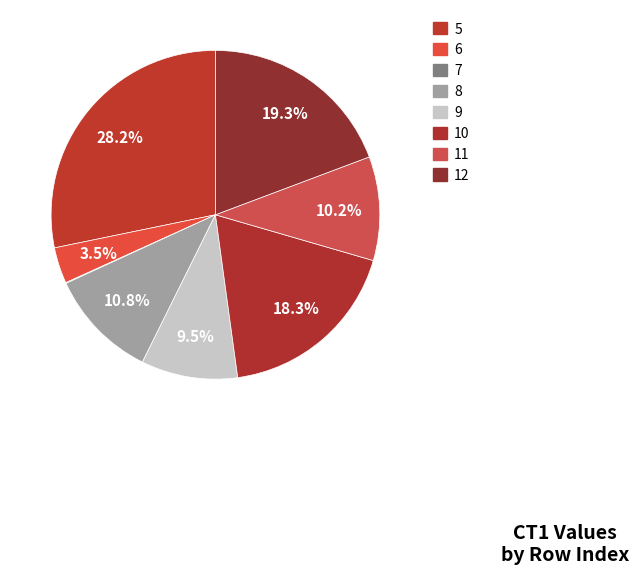

What portion of the pie excludes 10?

81.7%